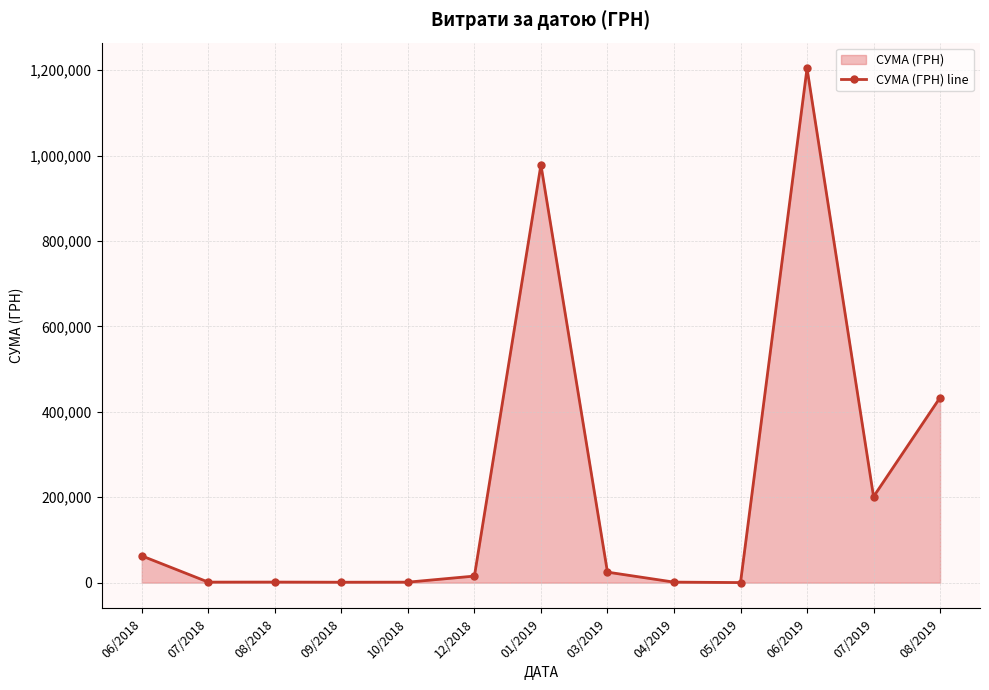

What is the difference between the second highest and minimum values?

978208.6